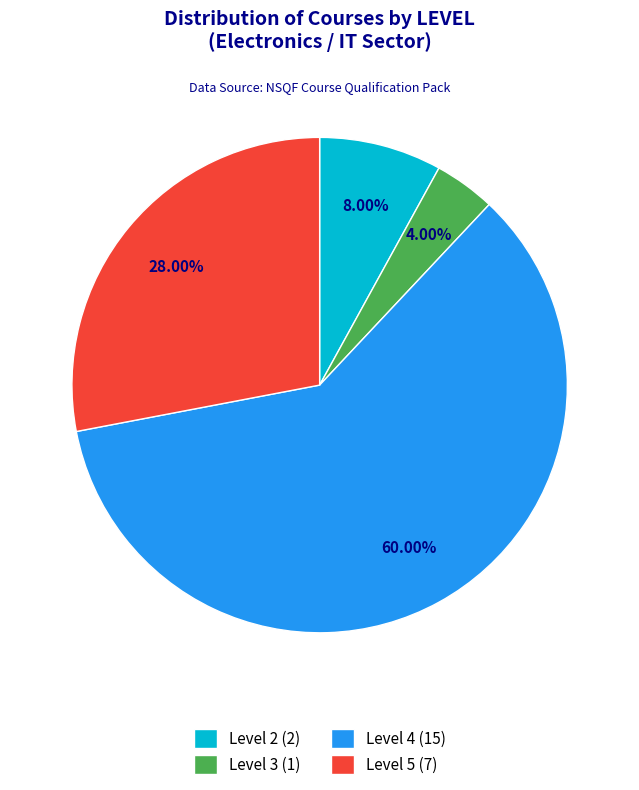

Which category has the biggest portion of the pie?

Level 4